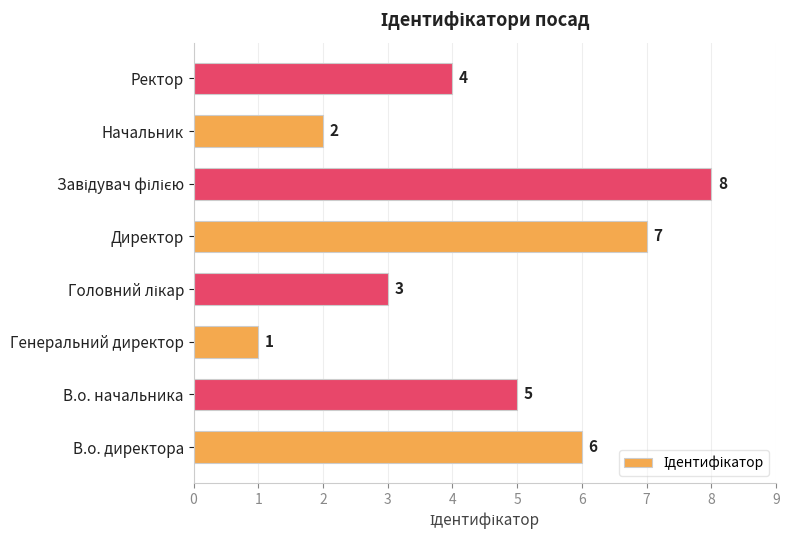

Reading top to bottom, list all the values displayed in this chart.

4	2	8	7	3	1	5	6